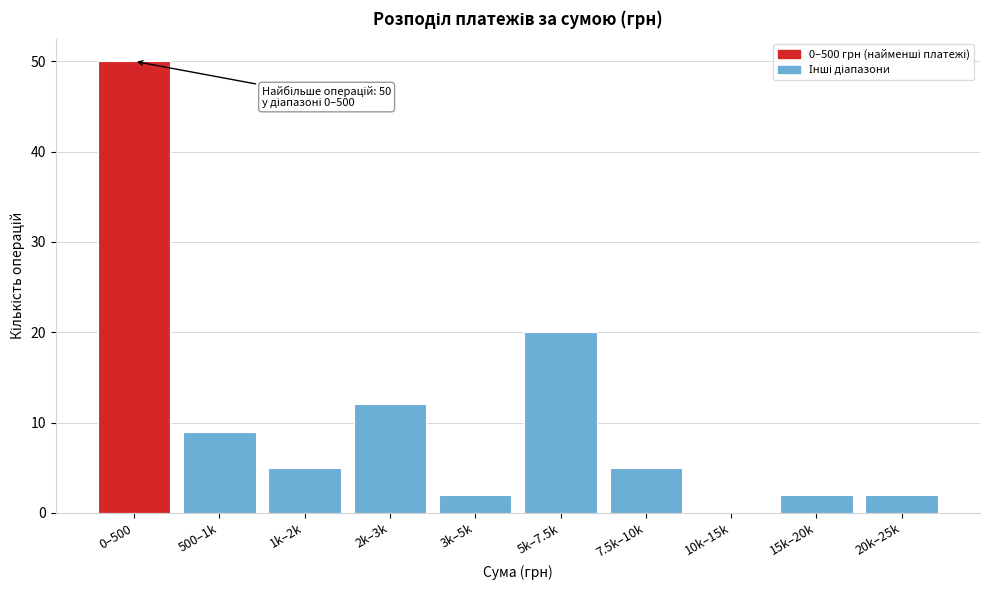

Reading right to left, transcribe all the data shown in this chart.

20k–25k=2	15k–20k=2	10k–15k=0	7.5k–10k=5	5k–7.5k=20	3k–5k=2	2k–3k=12	1k–2k=5	500–1k=9	0–500=50